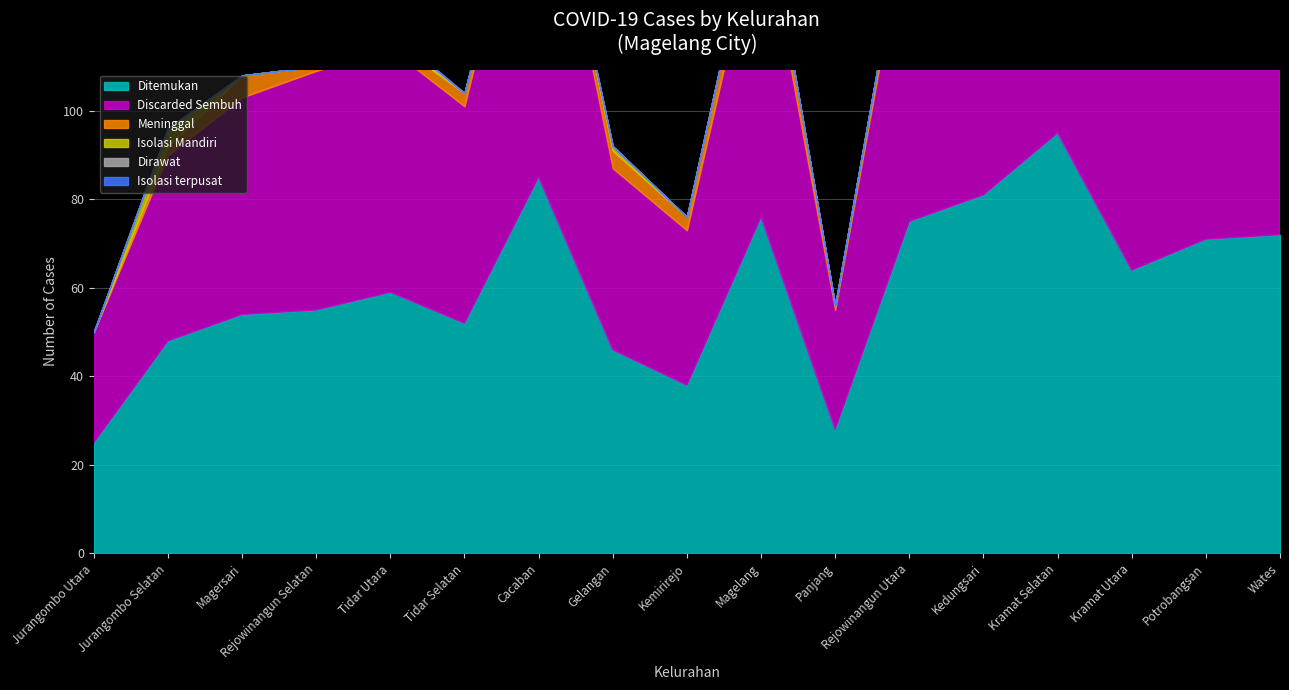

Which category has the highest value in the Isolasi Mandiri series?

Jurangombo Selatan